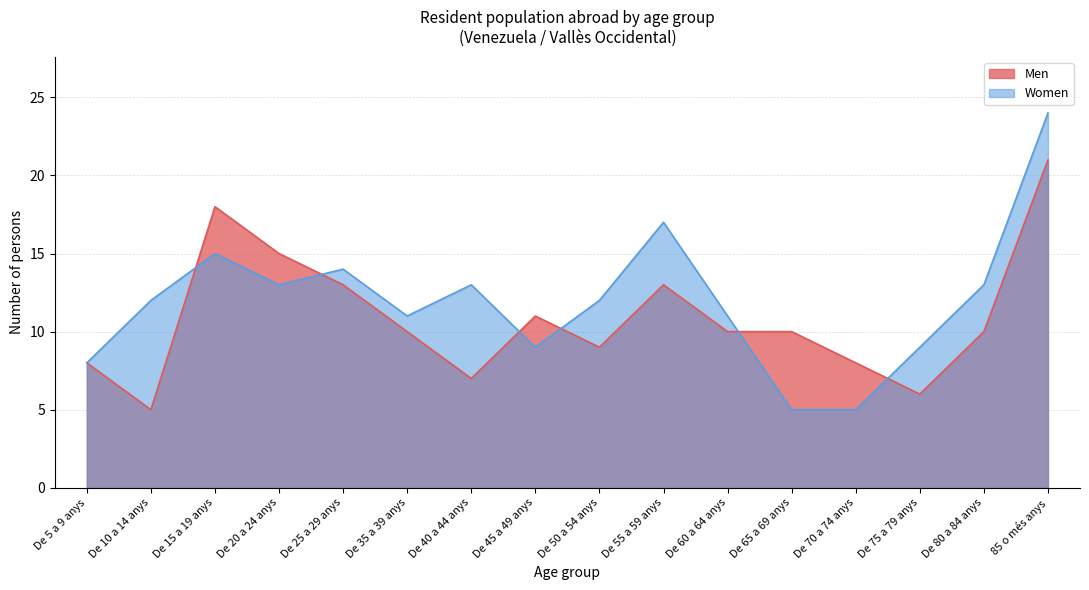

At which label is Women closest to 14?

De 25 a 29 anys